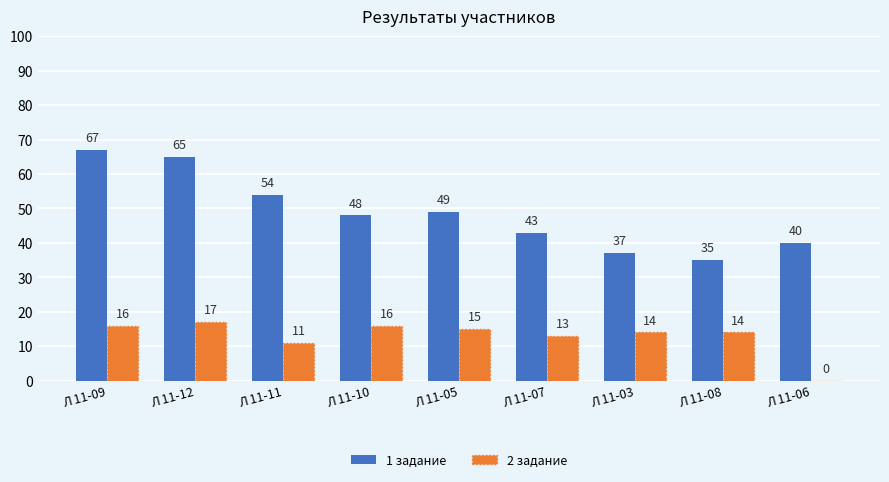

At which label does 2 задание first exceed 14?

Л 11-09